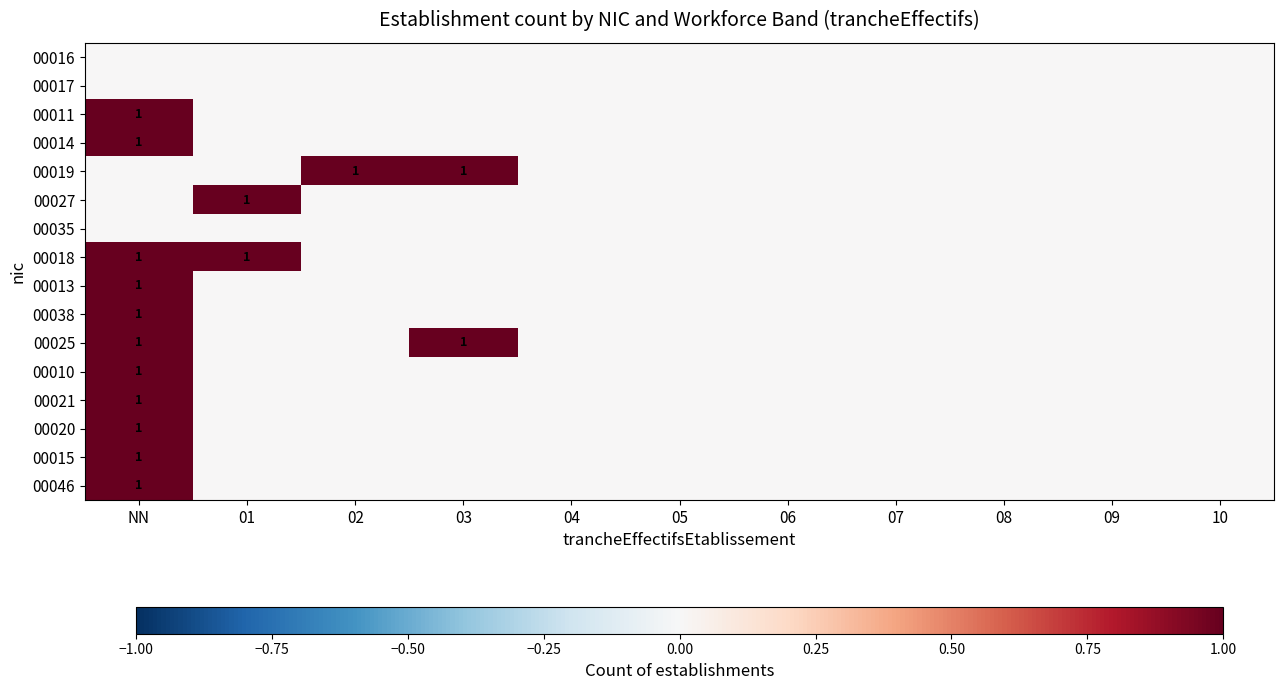

Is it true that 00010 equals 0 at NN?

False